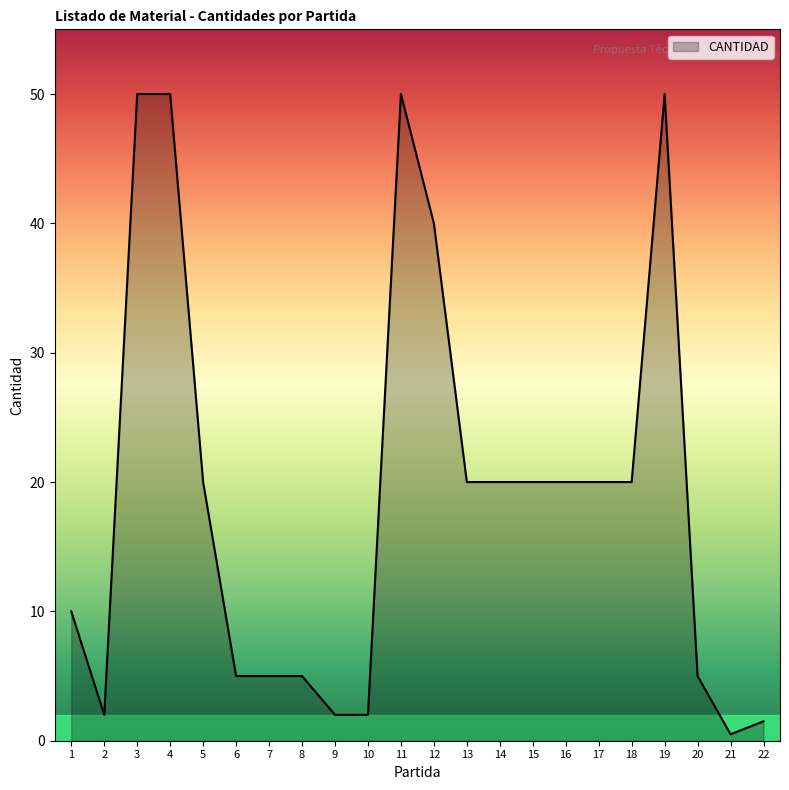

What is the difference between the values at 22 and 8?

3.5